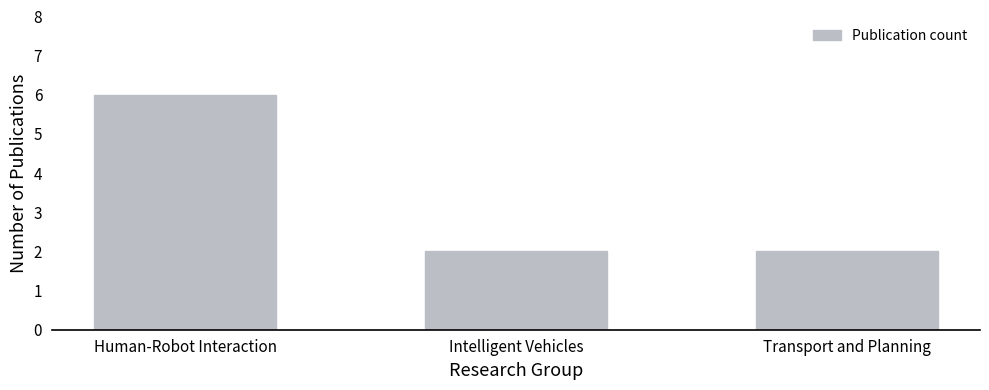

What is the ratio of the value at Intelligent Vehicles to the value at Human-Robot Interaction?

0.3